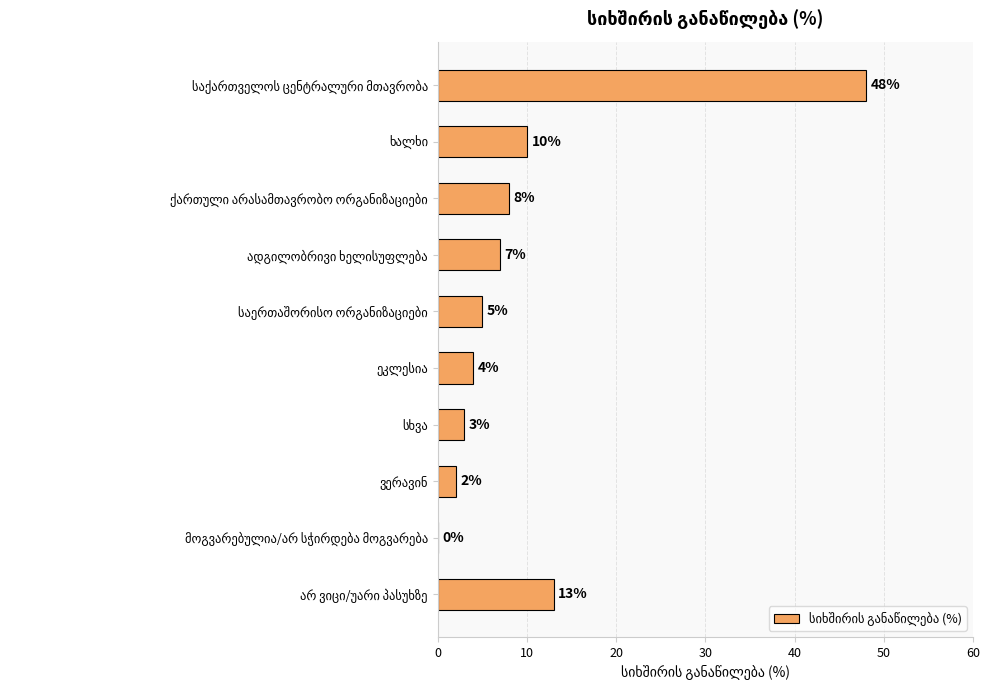

What is the maximum value shown in the chart?

48